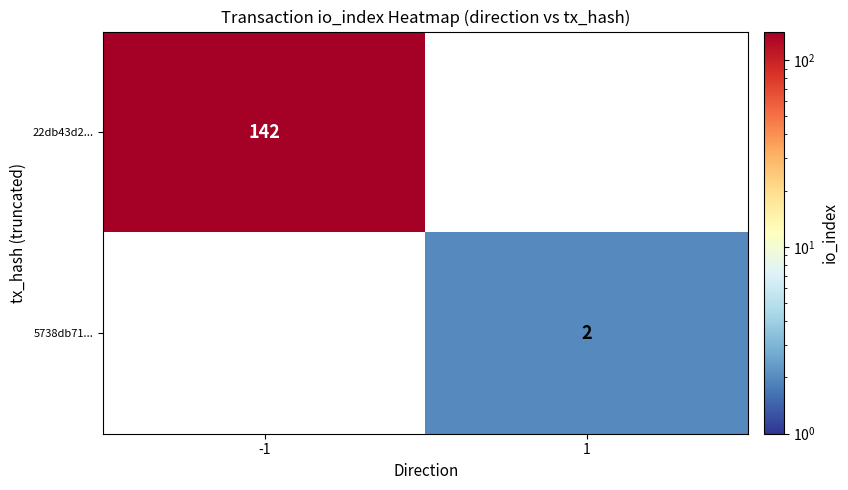

True or false: 5738db71... has a value of 2 at 1.

True